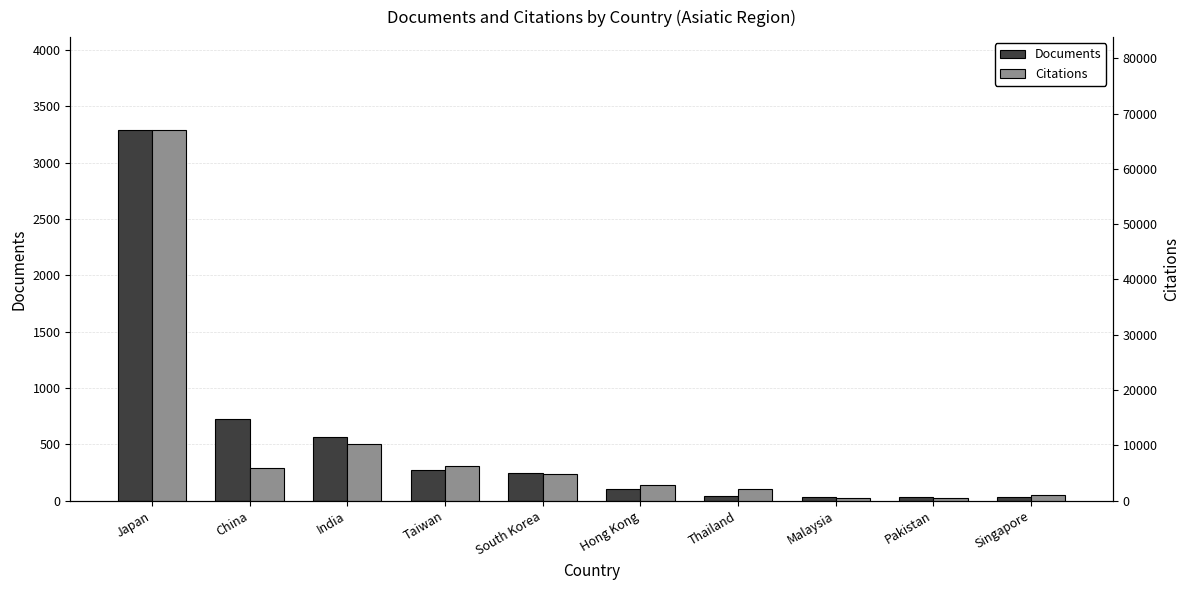

What is the difference between the highest and lowest values at Taiwan?

5982